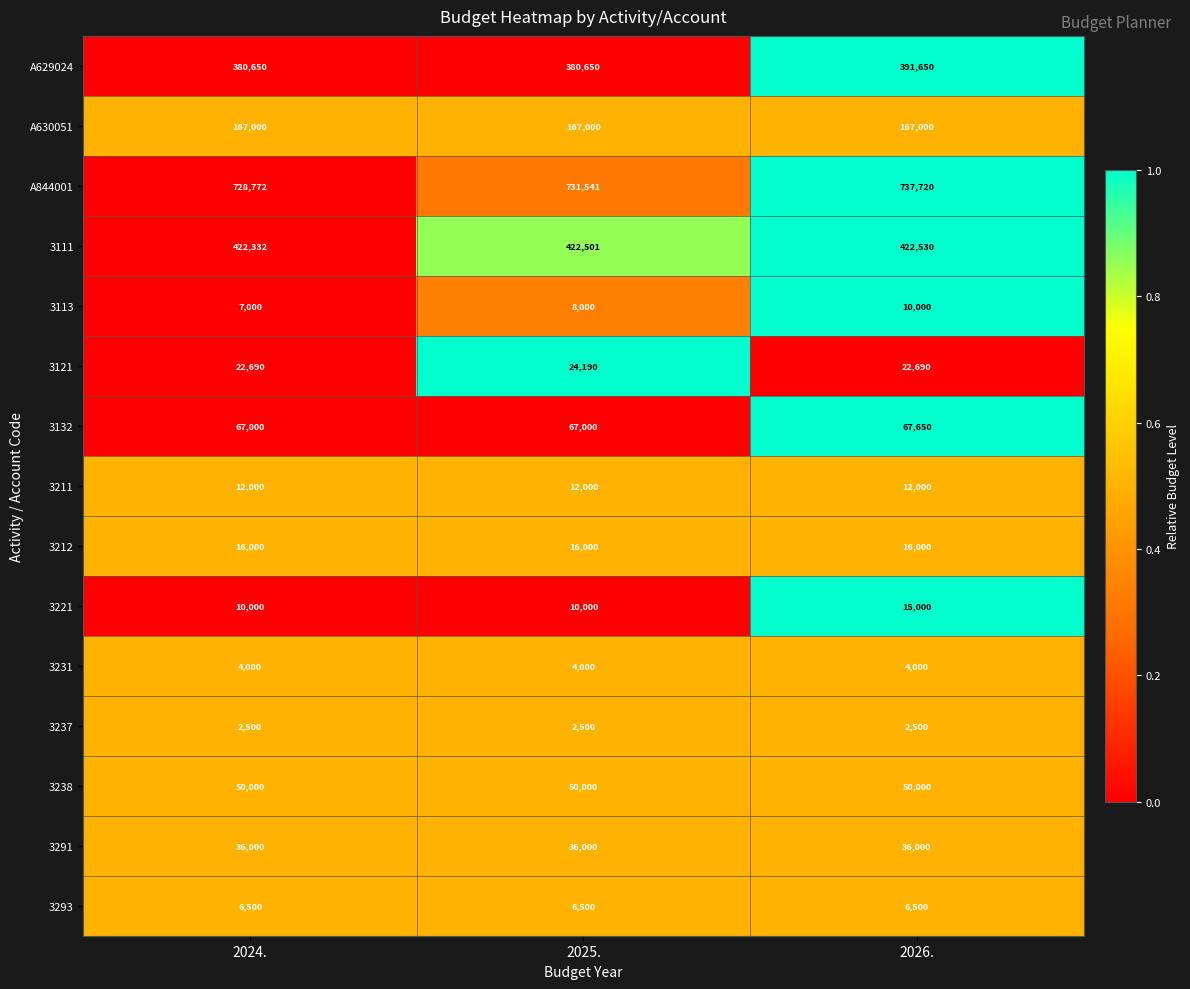

What is the sum of all A629024 values?

1152950